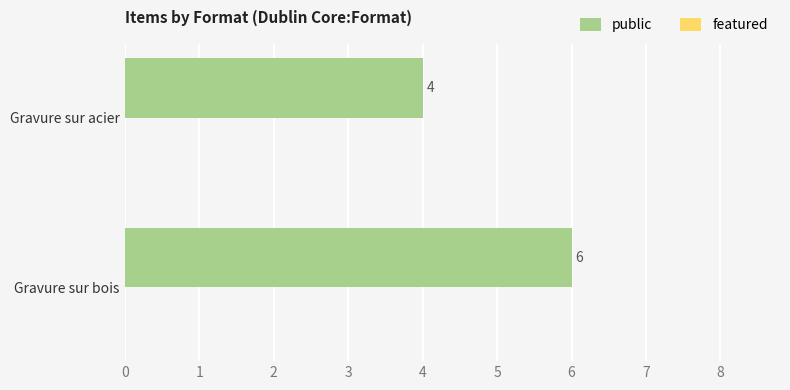

List the labels in order of value, smallest first.

Gravure sur acier, Gravure sur bois